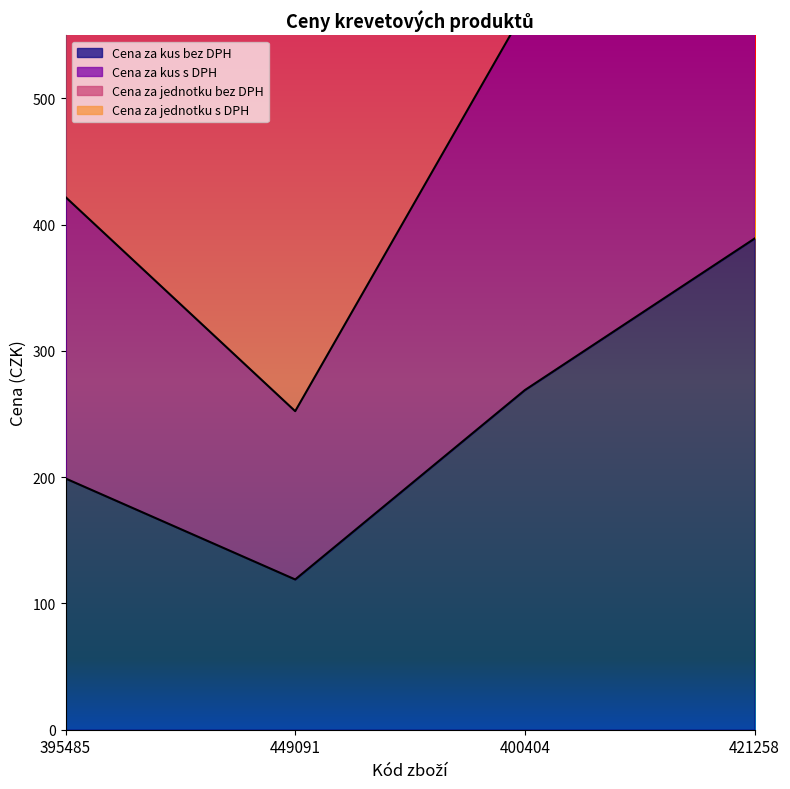

Is the value of Cena za kus s DPH at 449091 greater than the value of Cena za kus bez DPH at 449091?

Yes